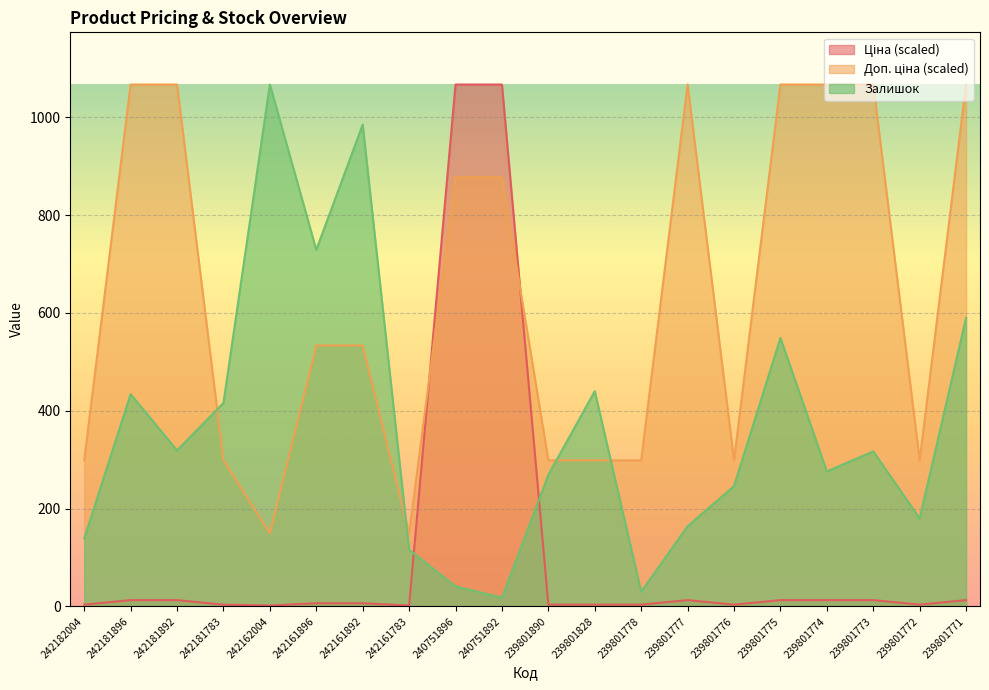

Reading left to right, transcribe all the data shown in this chart.

Ціна: 242182004=3.6	242181896=13.0	242181892=13.0	242181783=3.6	242162004=1.8	242161896=6.5	242161892=6.5	242161783=1.8	240751896=1067.0	240751892=1067.0	239801890=3.6	239801828=3.6	239801778=3.6	239801777=13.0	239801776=3.6	239801775=13.0	239801774=13.0	239801773=13.0	239801772=3.6	239801771=13.0
Доп. ціна: 242182004=298.7	242181896=1067.0	242181892=1067.0	242181783=298.7	242162004=149.4	242161896=533.5	242161892=533.5	242161783=149.4	240751896=877.5	240751892=877.5	239801890=298.7	239801828=298.7	239801778=298.7	239801777=1067.0	239801776=298.7	239801775=1067.0	239801774=1067.0	239801773=1067.0	239801772=298.7	239801771=1067.0
Залишок: 242182004=139.0	242181896=434.0	242181892=319.0	242181783=416.0	242162004=1067.0	242161896=729.0	242161892=985.0	242161783=116.0	240751896=41.0	240751892=18.0	239801890=269.0	239801828=440.0	239801778=30.0	239801777=164.0	239801776=246.0	239801775=549.0	239801774=276.0	239801773=317.0	239801772=180.0	239801771=590.0